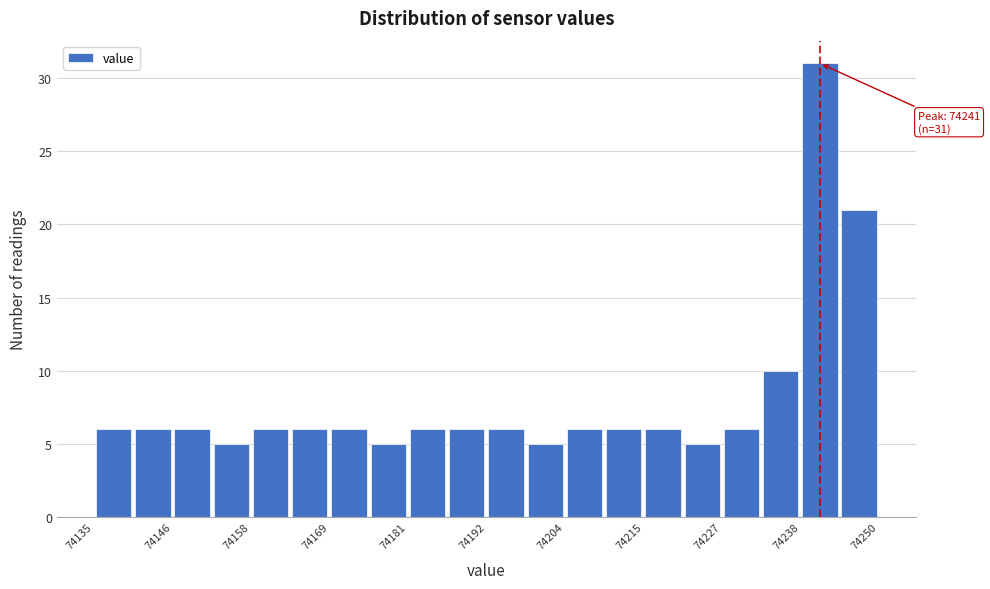

Around what value on the x-axis is the tallest bar? Give the approximate position of its centre, as read against the axis.

74242